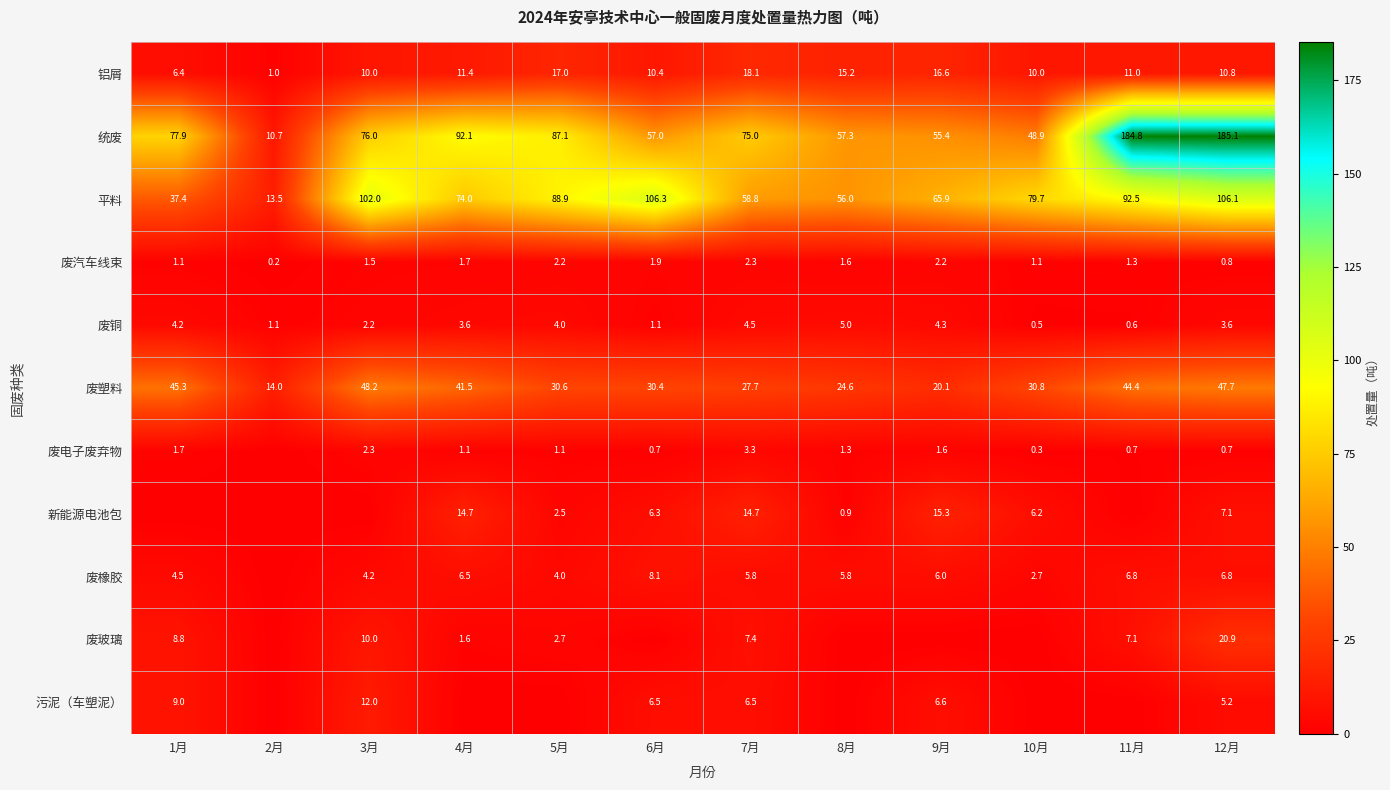

What is the total value across all series at 7月?

224.1